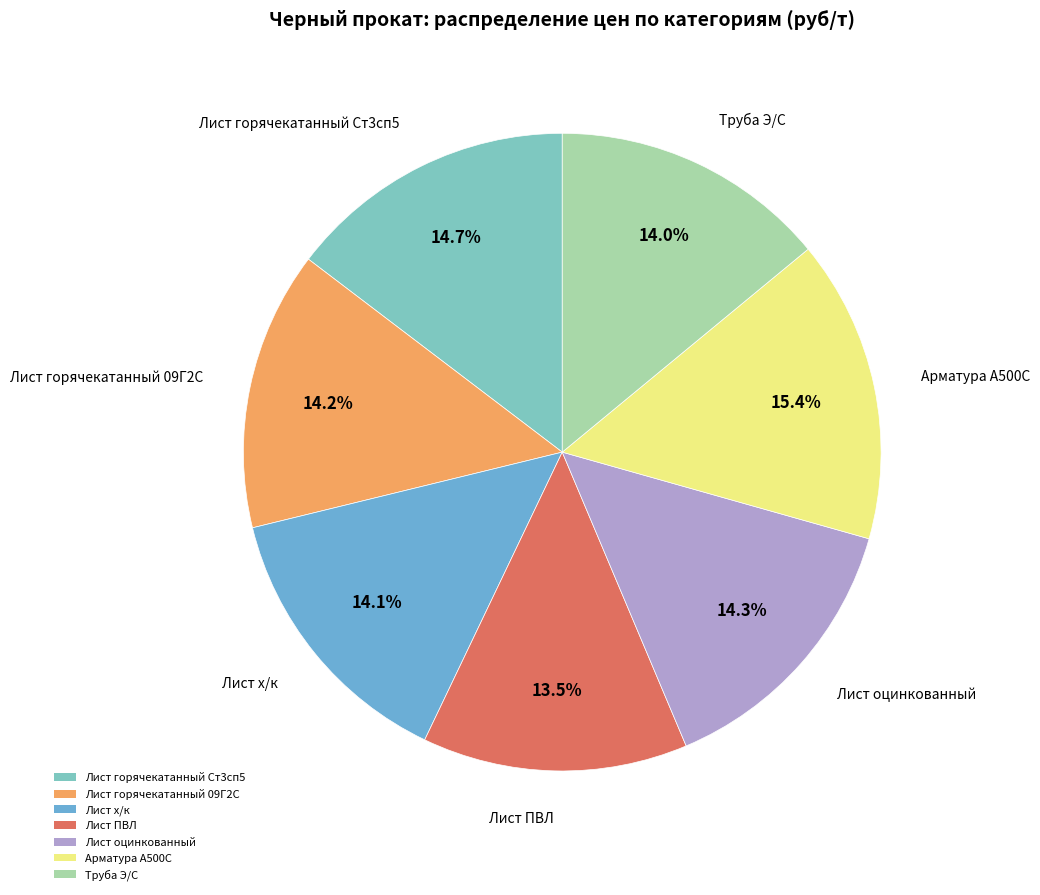

Between Лист ПВЛ and Лист горячекатанный Ст3сп5, which is larger?

Лист горячекатанный Ст3сп5